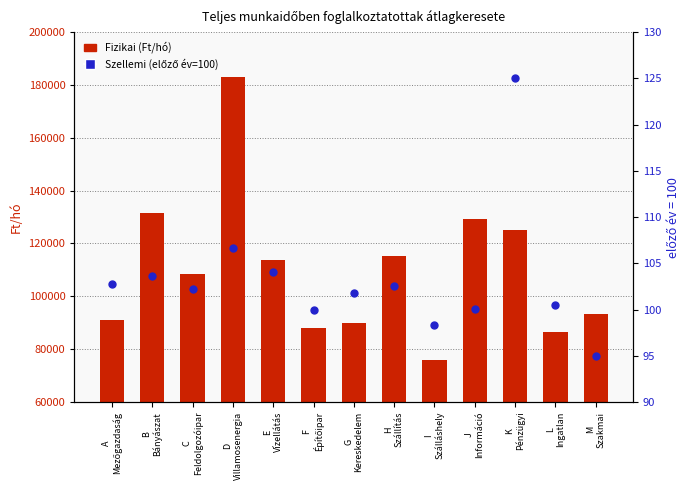

Which series contains the highest Y value?

Fizikai (Ft/hó)